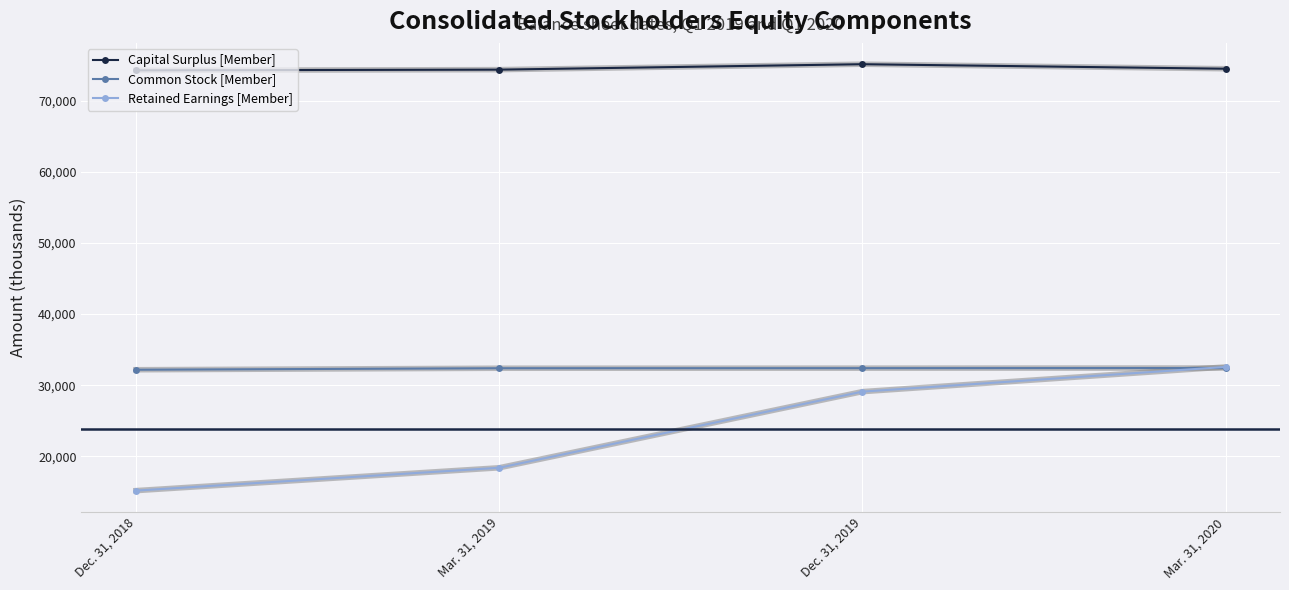

True or false: Capital Surplus [Member] and Retained Earnings [Member] cross at least once.

False